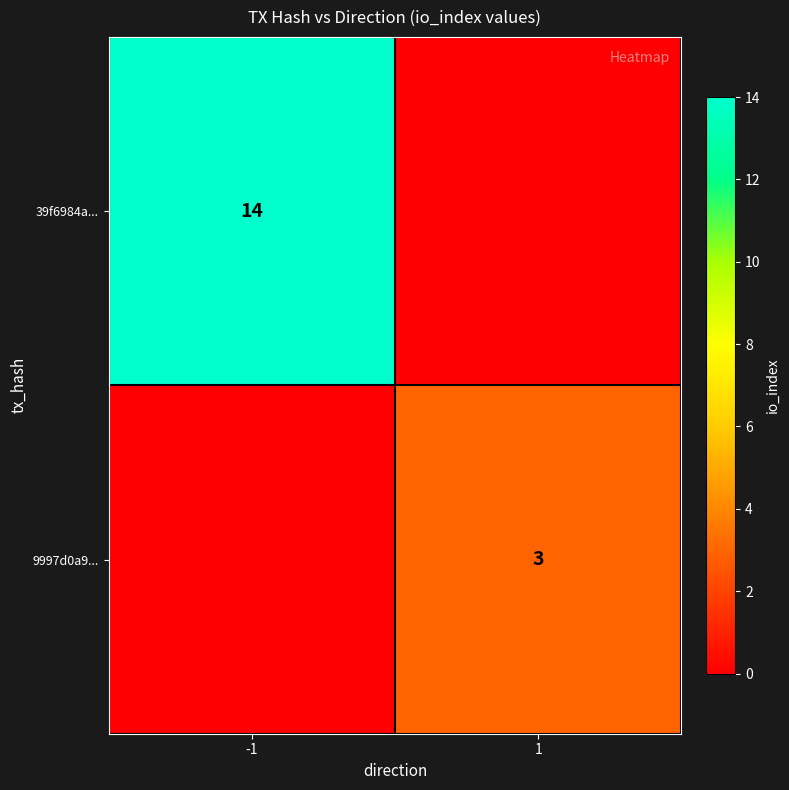

Is the value of 39f6984a... at -1 greater than the value of 9997d0a9... at 1?

Yes